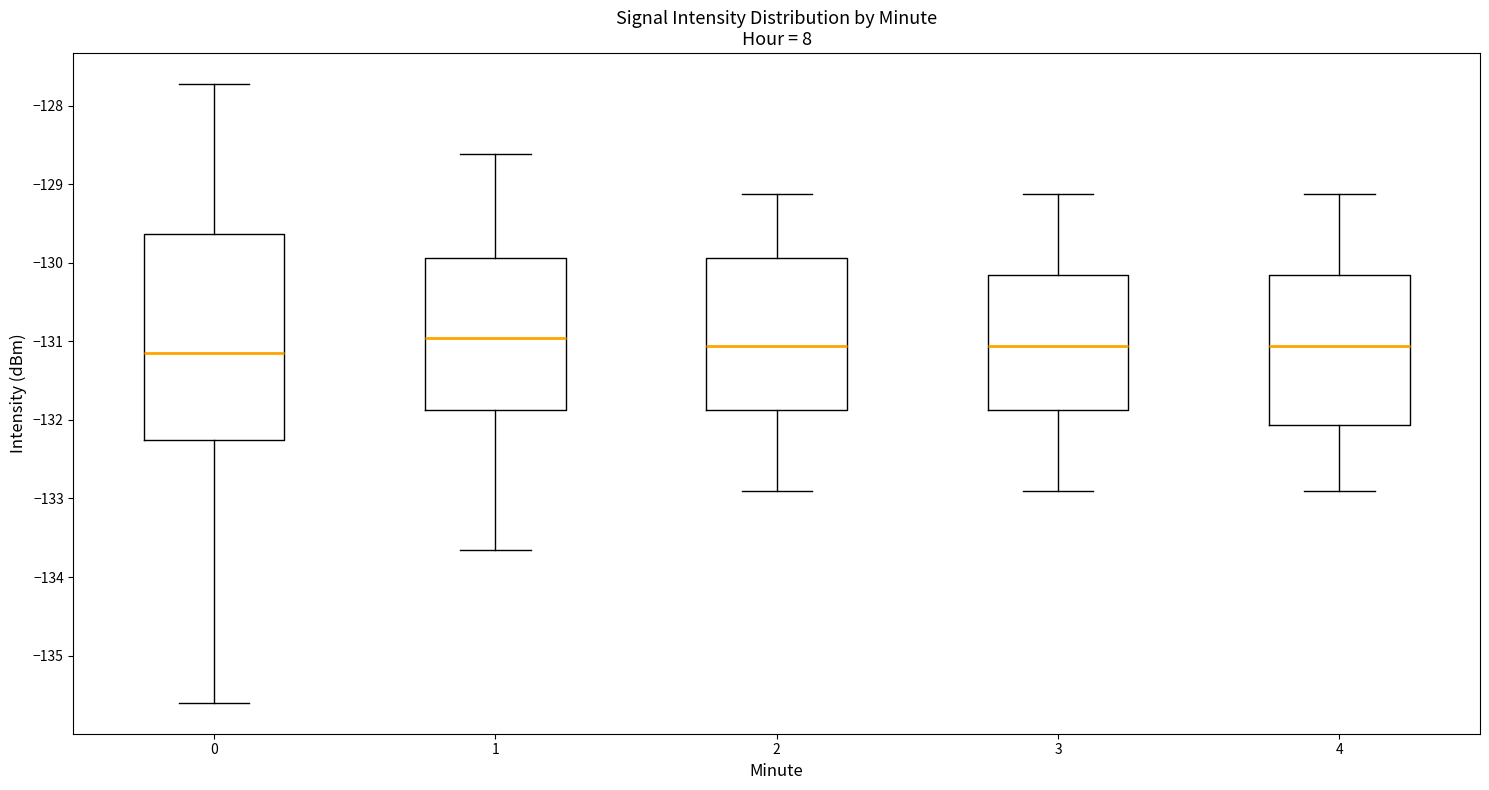

Reading left to right, transcribe this box plot: for each box, give where its median line is, the range the box spans, and where its two whiskers end, as read against the y-axis. The values are not printed on the chart, so give them approximately, as read against the axis.

0: median -131.1, box -132.3 to -129.6, whiskers -135.6 to -127.7
1: median -131.0, box -131.9 to -129.9, whiskers -133.7 to -128.6
2: median -131.1, box -131.9 to -129.9, whiskers -132.9 to -129.1
3: median -131.1, box -131.9 to -130.2, whiskers -132.9 to -129.1
4: median -131.1, box -132.1 to -130.2, whiskers -132.9 to -129.1